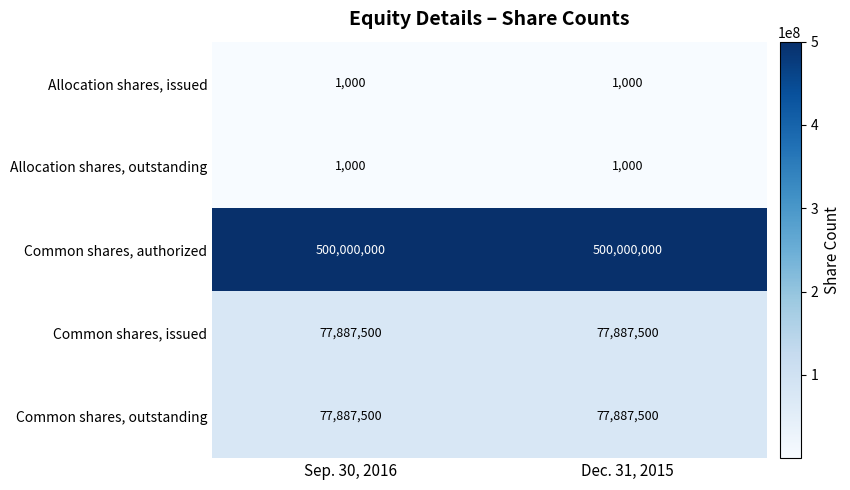

What value does the Common shares, issued series have at Dec. 31, 2015?

77887500